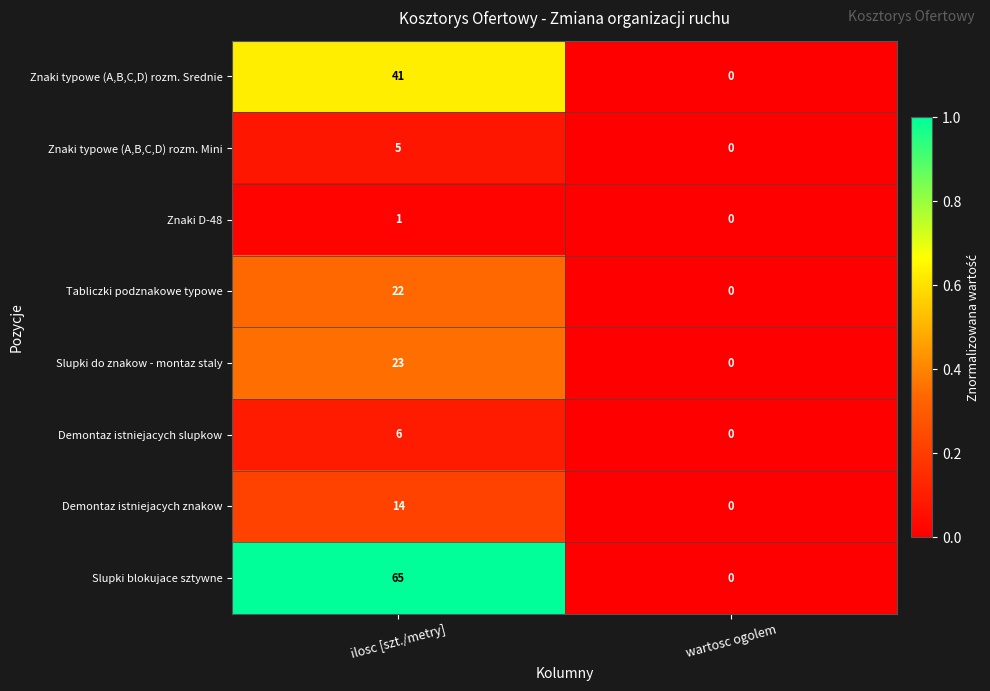

At which category does the chart reach its minimum across all series?

wartosc ogolem